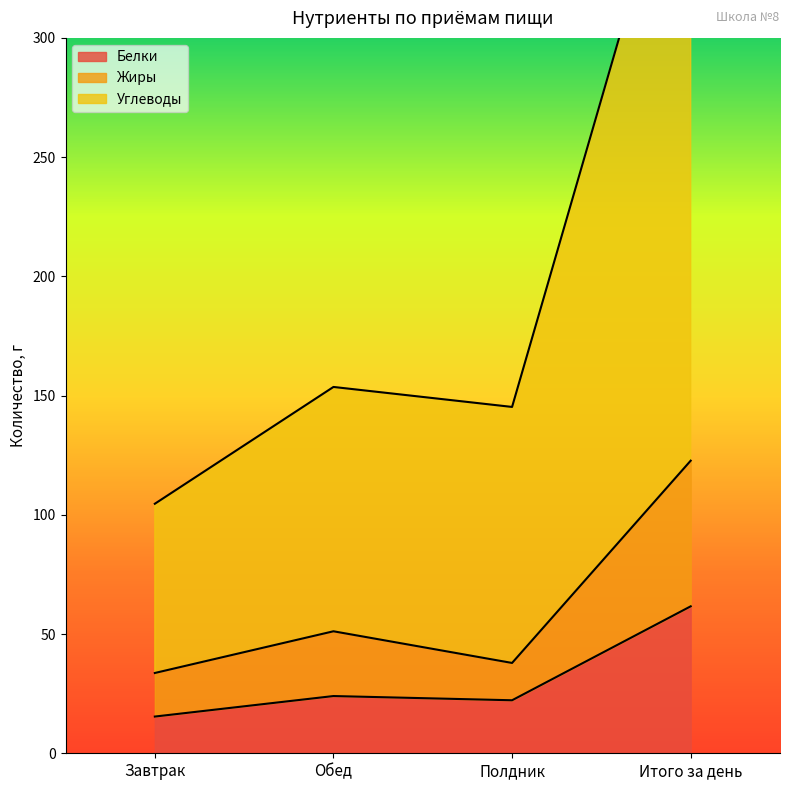

Which has a higher value, Полдник or Завтрак?

Полдник